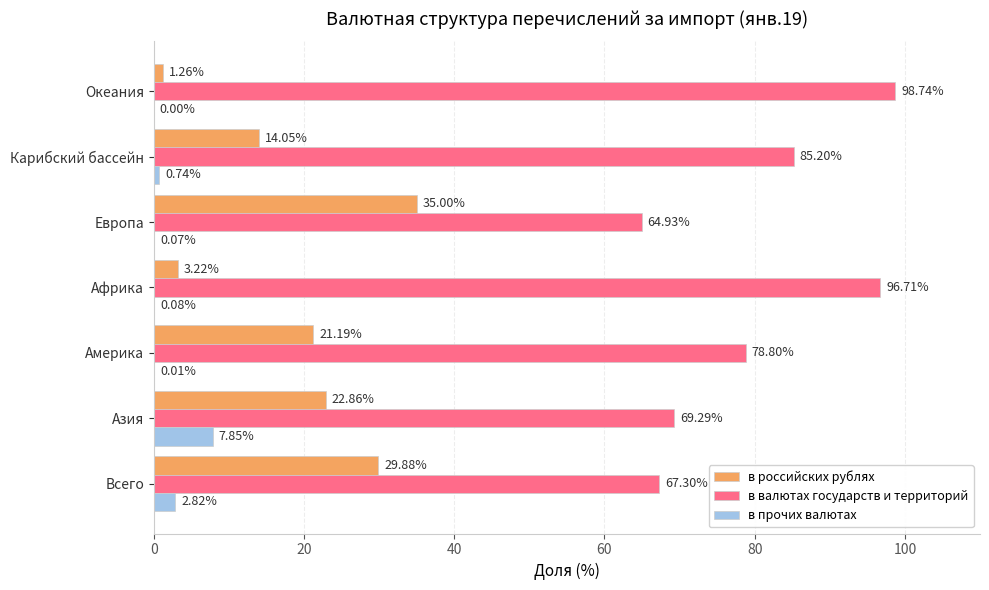

At which label does в валютах государств и территорий reach its peak?

Океания